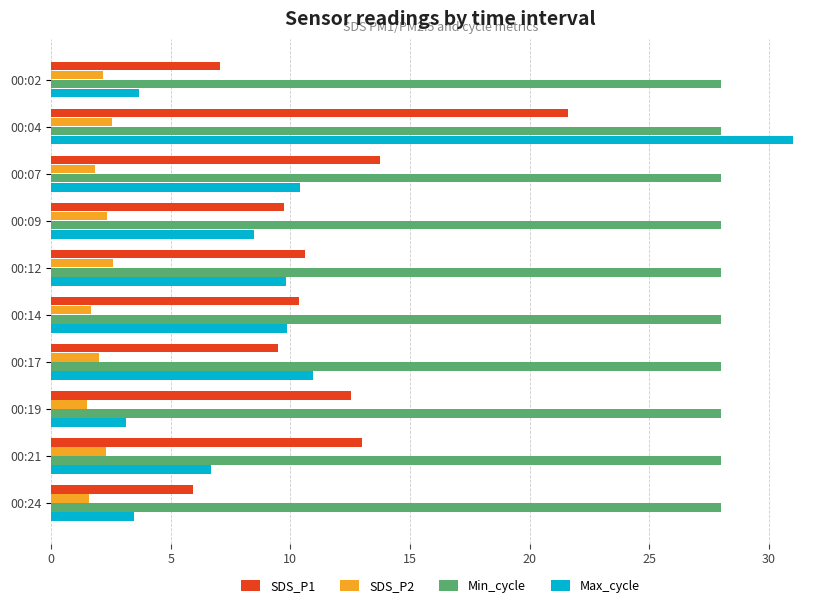

At which category does the chart reach its peak across all series?

00:04